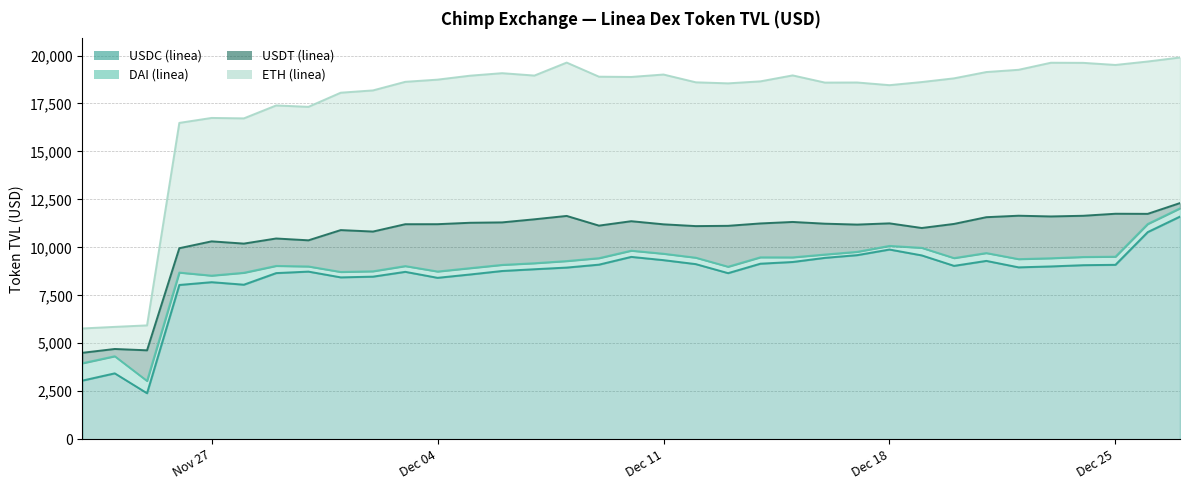

What are all the series names shown in the legend?

USDC (linea), DAI (linea), USDT (linea), ETH (linea)